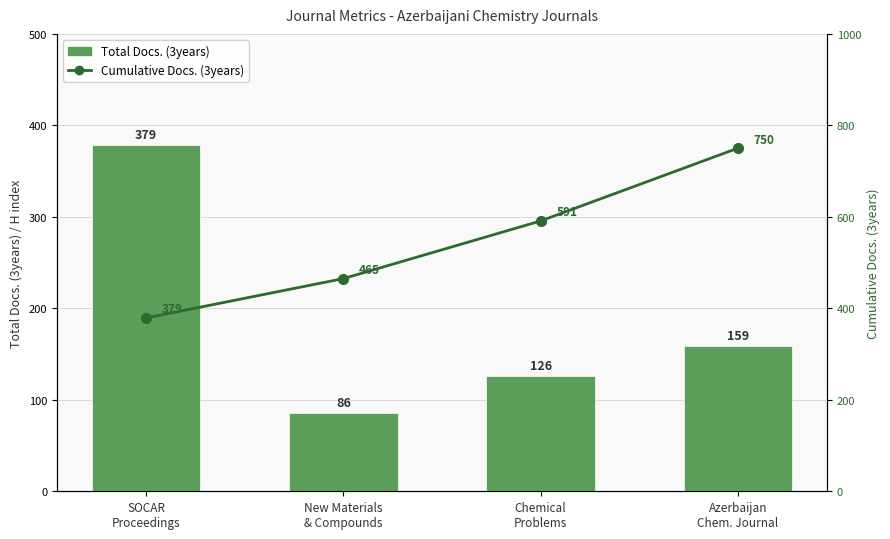

The value of Cumulative Docs. (3years) at SOCAR
Proceedings is 379. True or false?

True